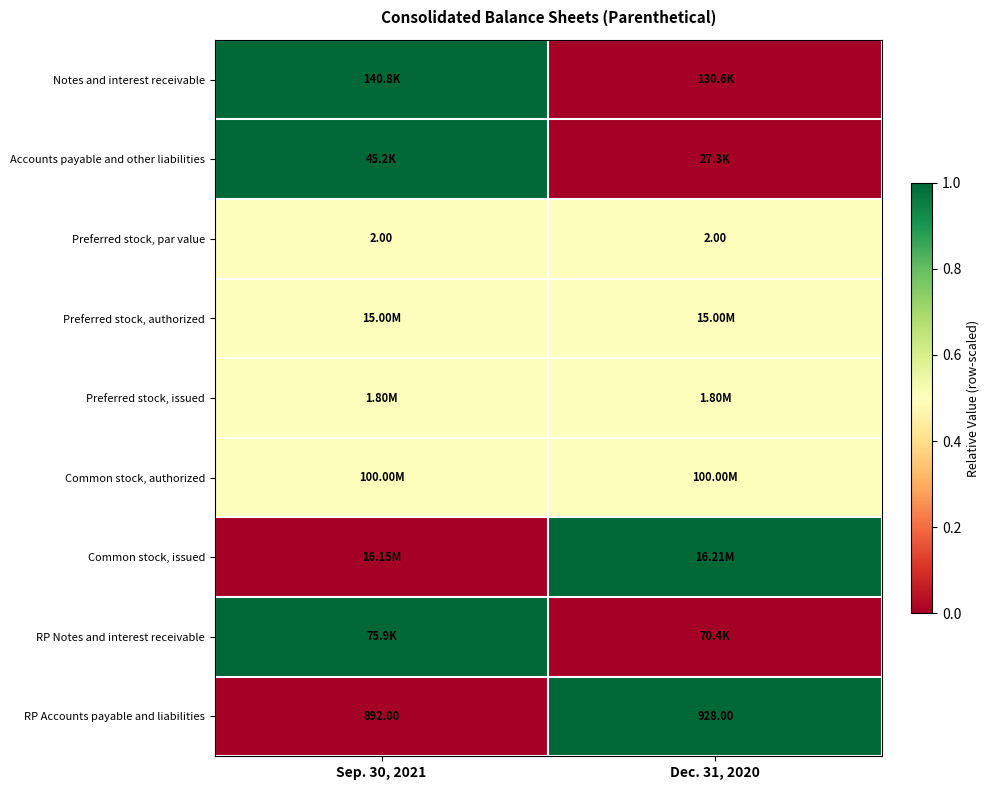

What is the sum of the RP Accounts payable and liabilities values at Dec. 31, 2020 and Sep. 30, 2021?

1820.0